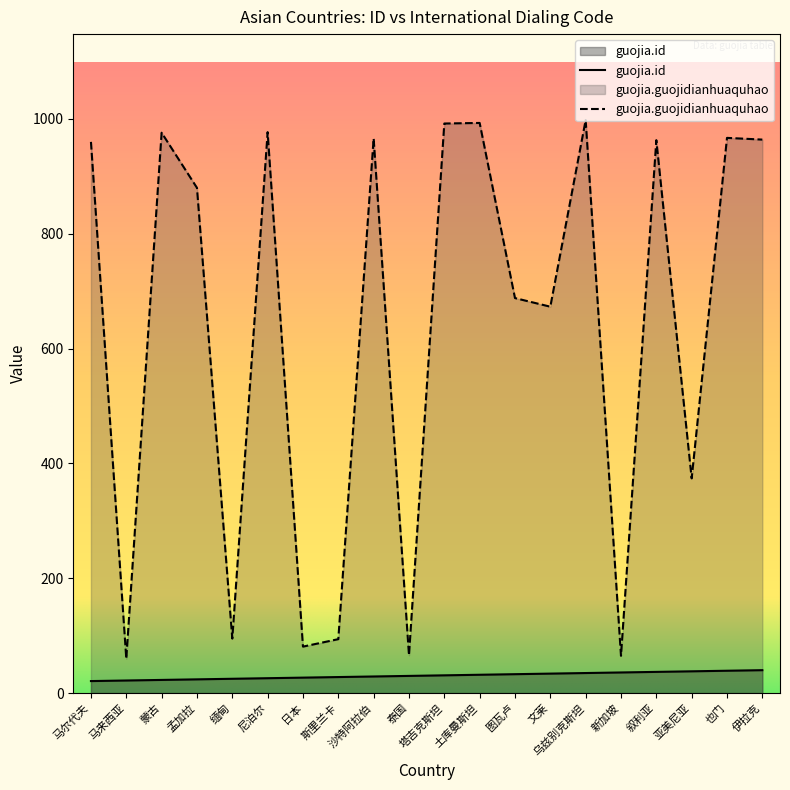

True or false: guojia.guojidianhuaquhao has more than 1 interior local peaks.

True